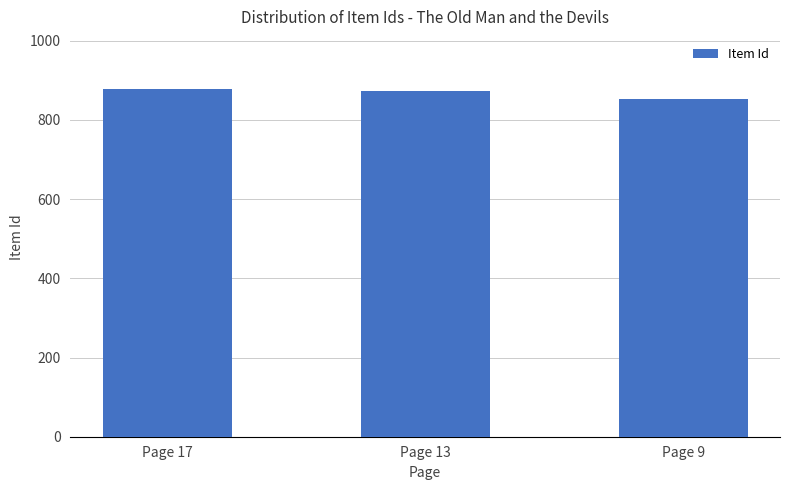

What is the minimum value shown in the chart?

852